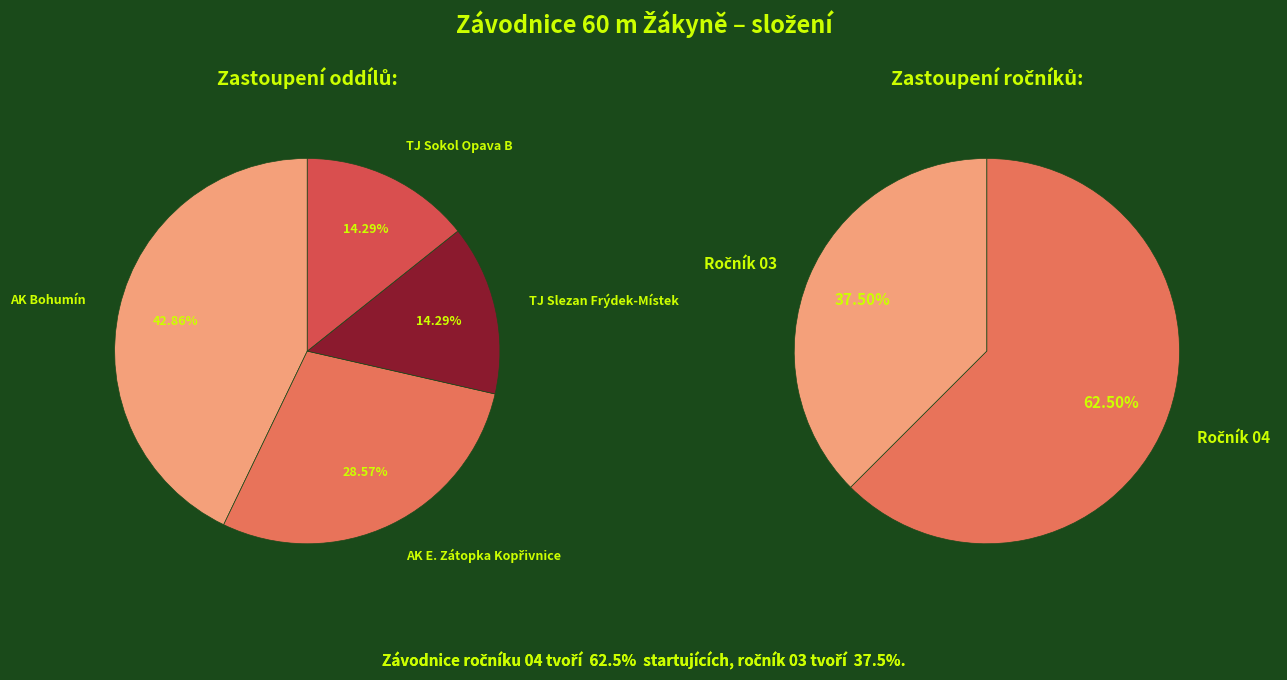

What is the change in value from Atletický klub Emila Zátopka Kopřivnice to TJ Sokol Opava B?

-1